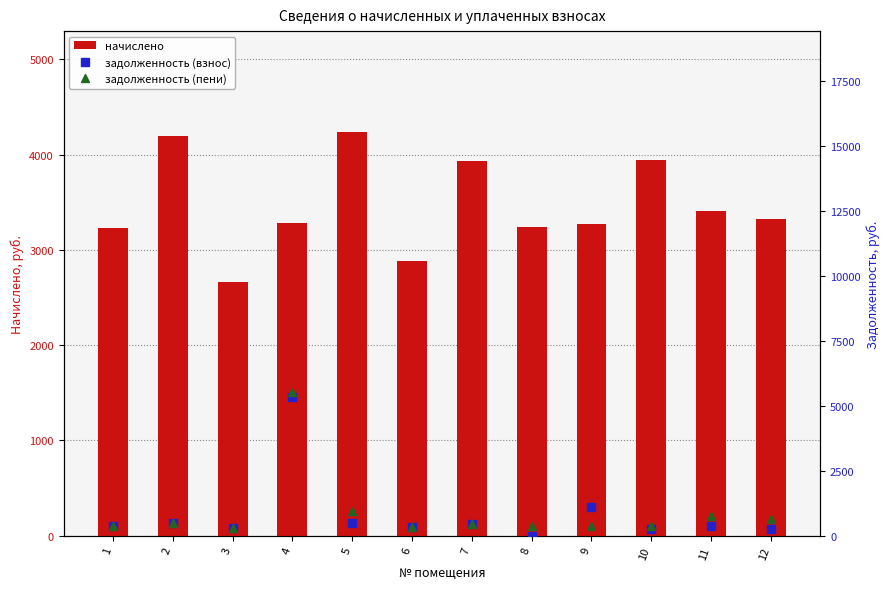

Is the value of задолженность (пени) at 2 greater than the value of начислено at 9?

No